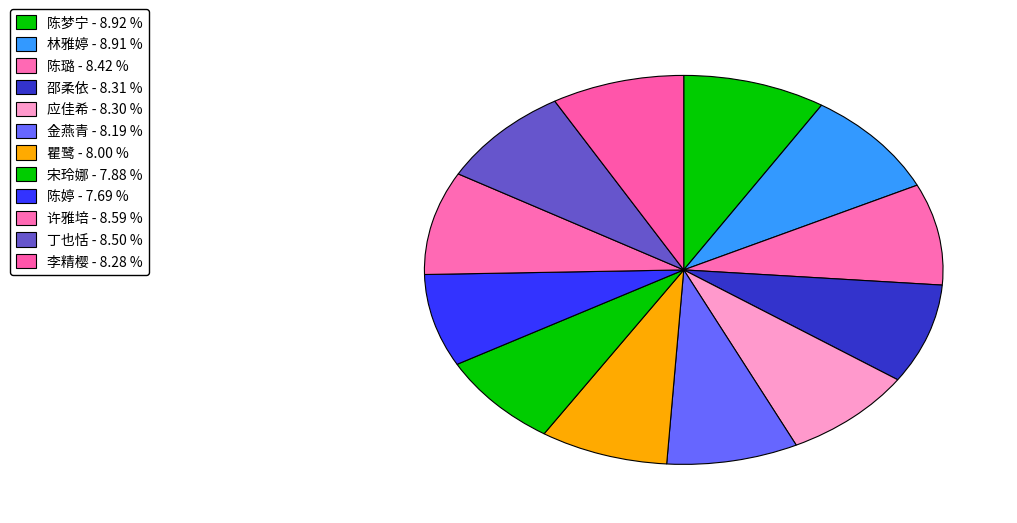

How many segments does this pie chart have?

12